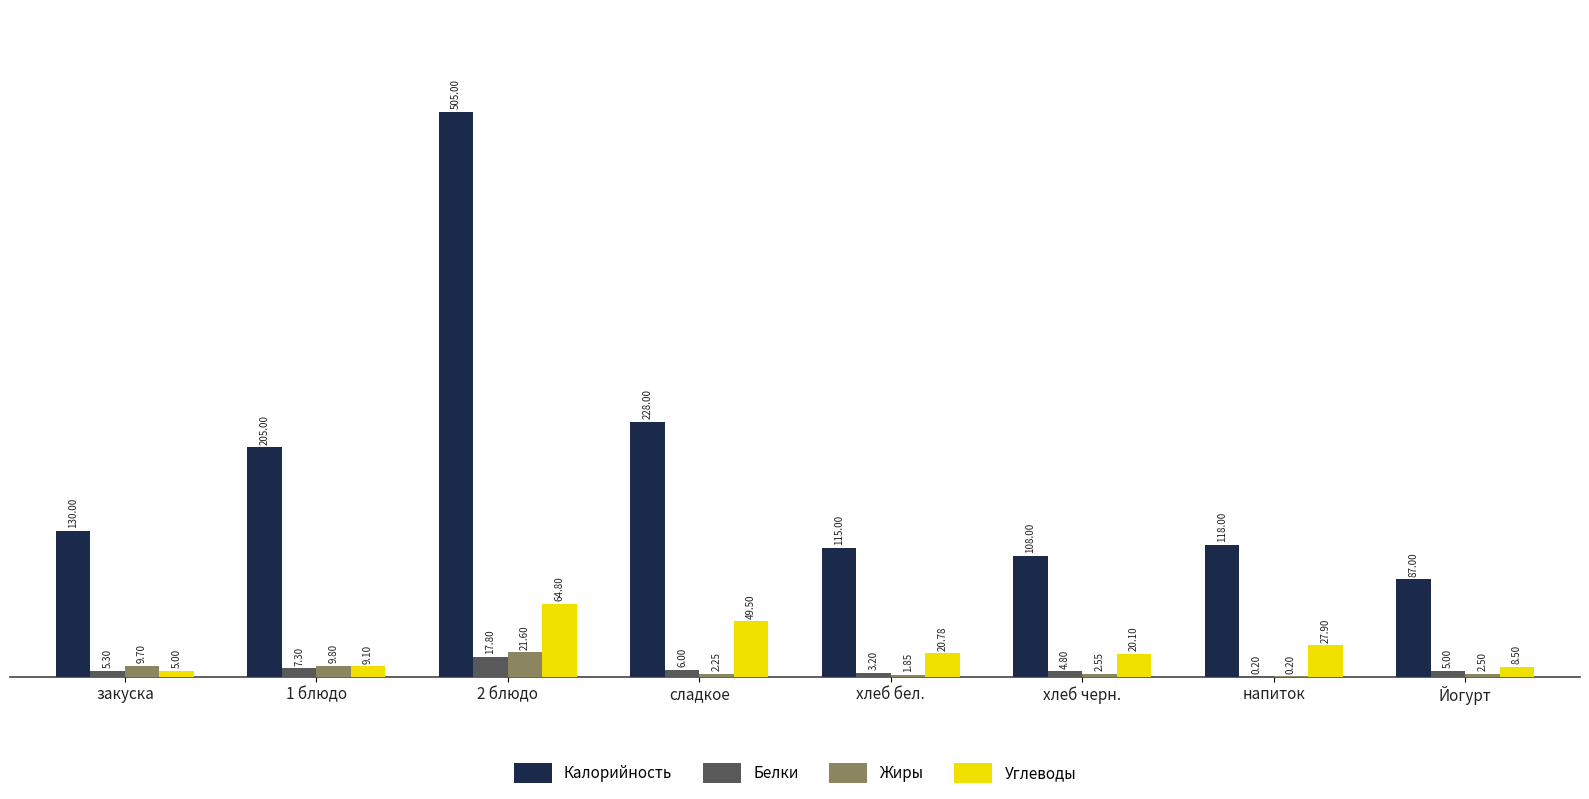

Does the chart contain stacked bars?

No